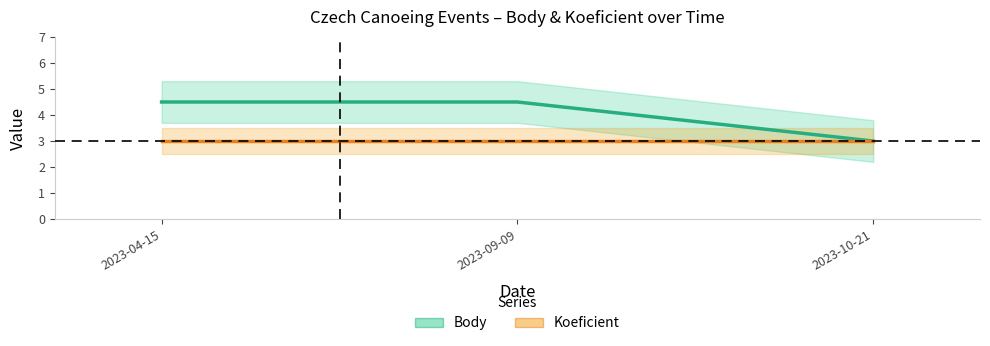

At which category is the sum across all series the highest?

2023-04-15